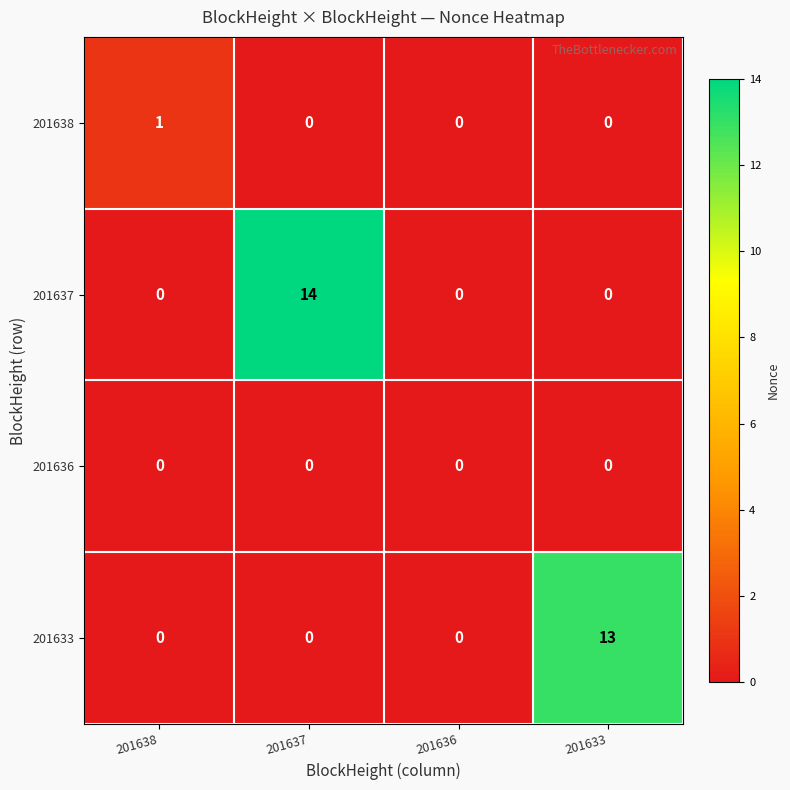

How many distinct data groups are displayed?

4